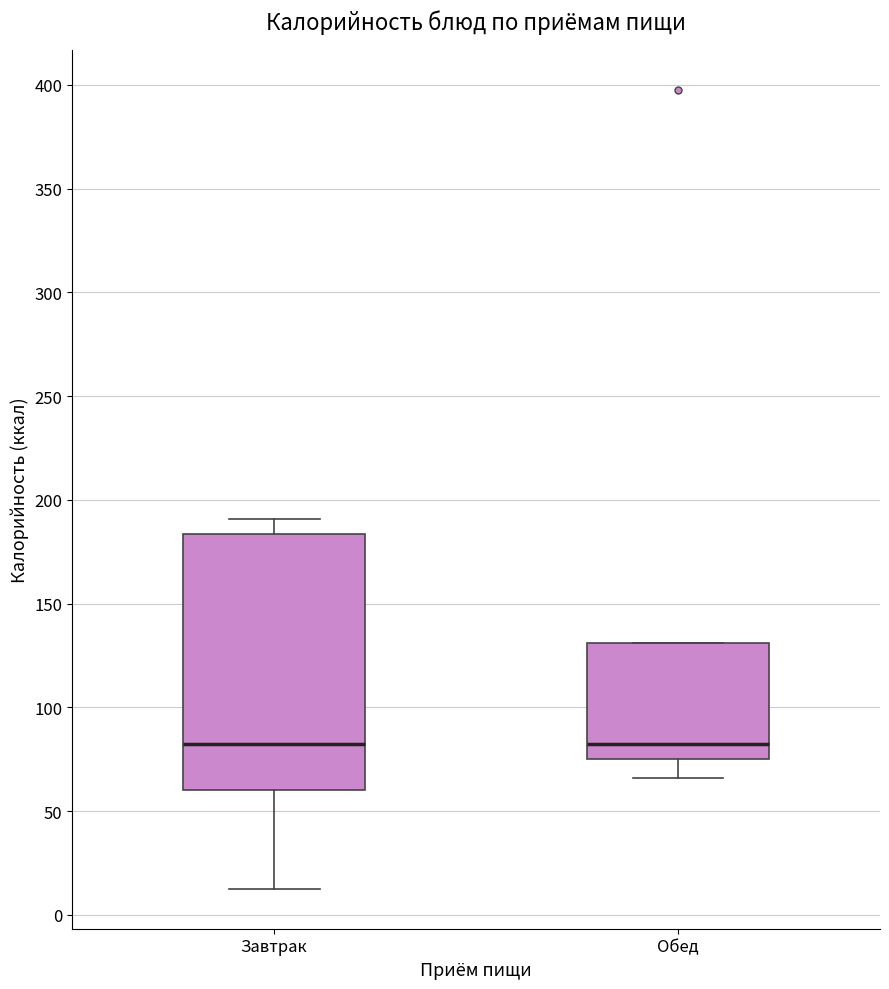

Reading left to right, transcribe this box plot: for each box, give where its median line is, the range the box spans, and where its two whiskers end, as read against the y-axis. The values are not printed on the chart, so give them approximately, as read against the axis.

Завтрак: median 80, box 60 to 185, whiskers 15 to 190
Обед: median 80, box 75 to 130, whiskers 65 to 130